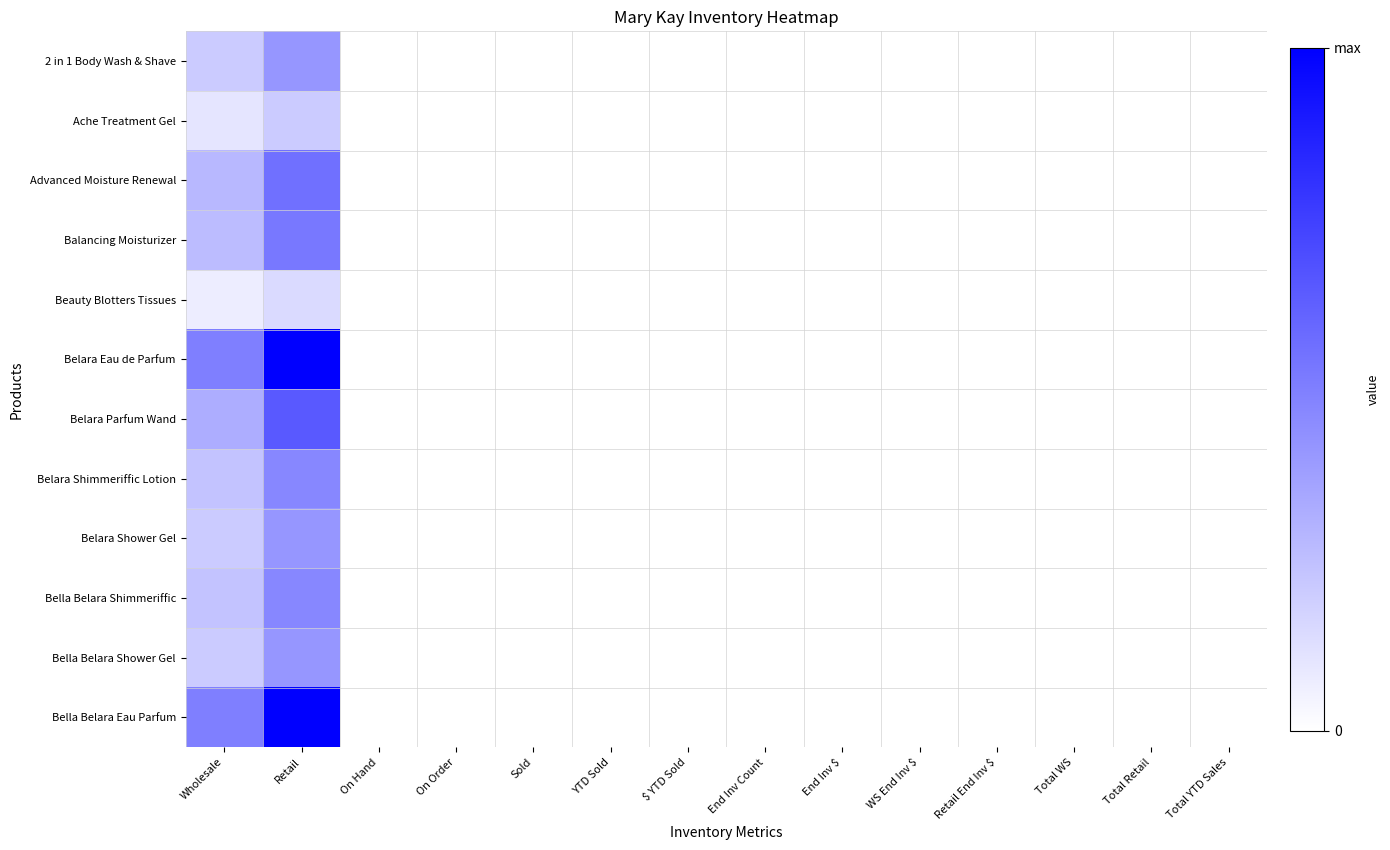

Which series has the largest range (max minus min)?

Belara Eau de Parfum